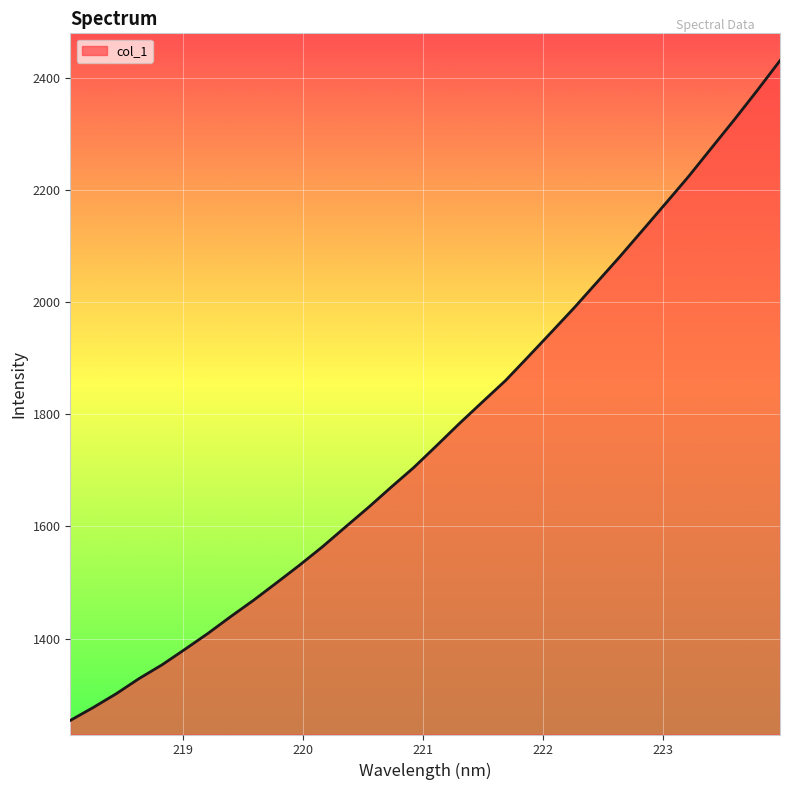

What is the difference between the maximum and minimum values?

1176.0